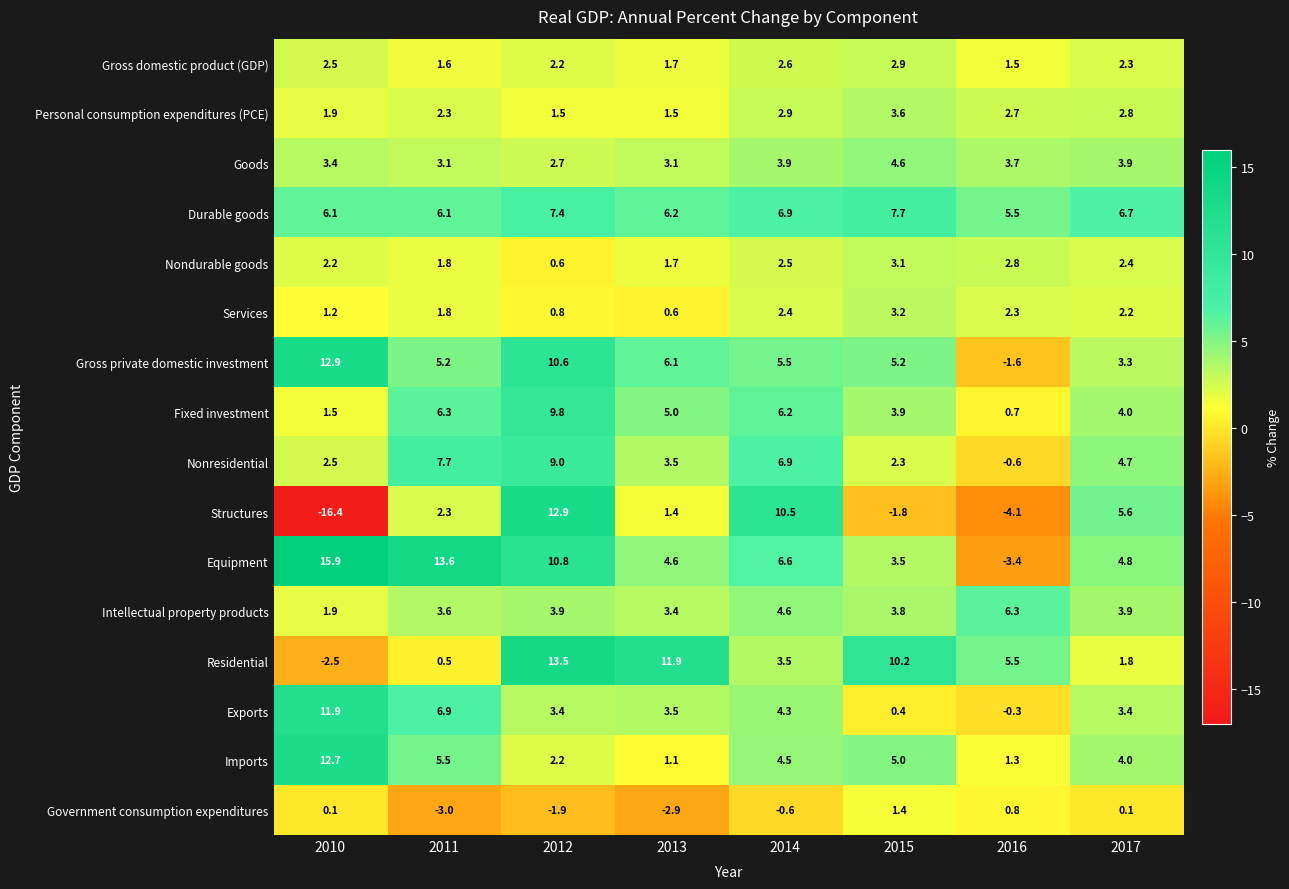

Which label corresponds to the largest value in the chart?

2010